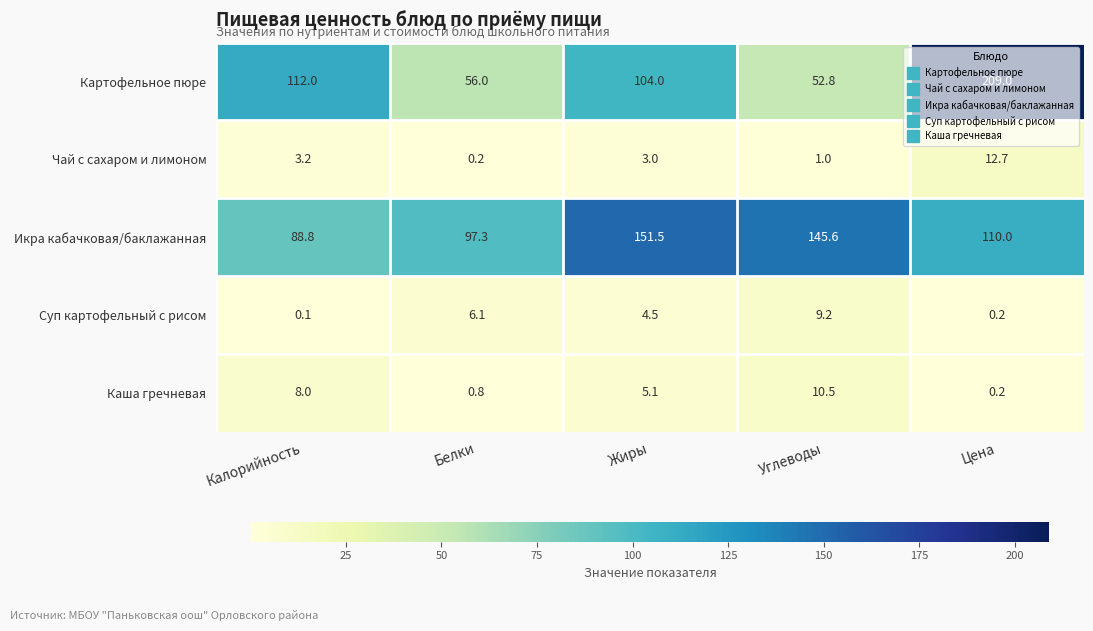

What is the total value across all series at Углеводы?

219.1